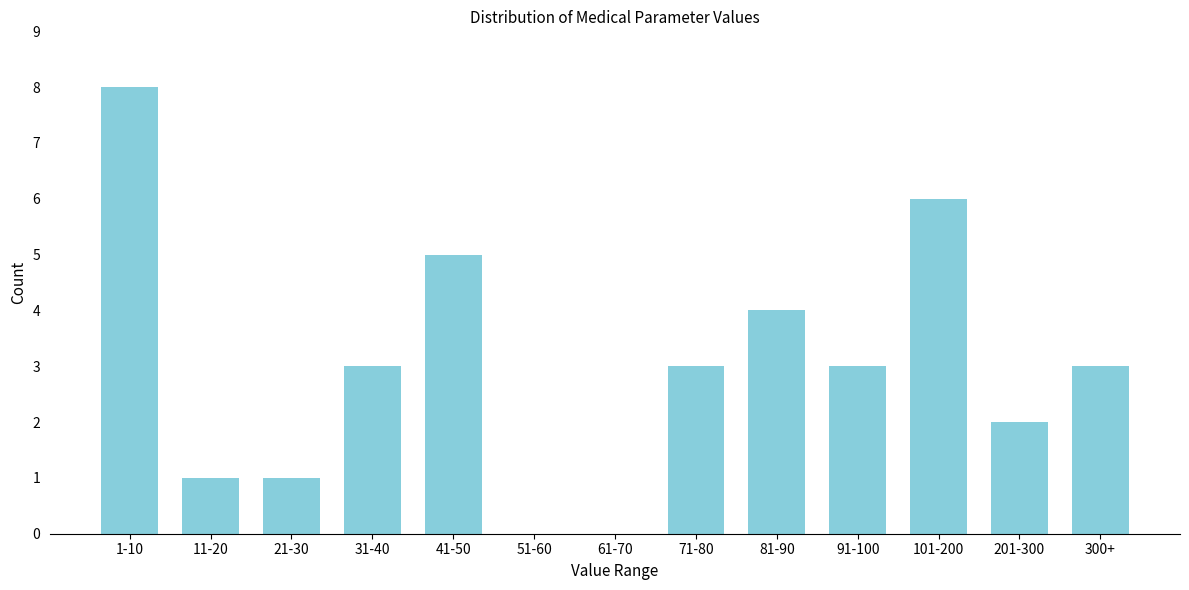

Reading left to right, list all the values displayed in this chart.

1-10=8	11-20=1	21-30=1	31-40=3	41-50=5	51-60=0	61-70=0	71-80=3	81-90=4	91-100=3	101-200=6	201-300=2	300+=3